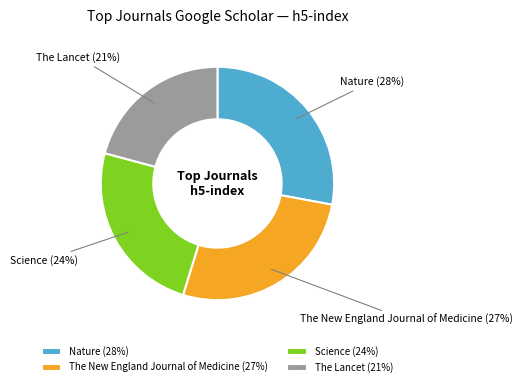

To the nearest percent, what is the average slice percentage?

25%